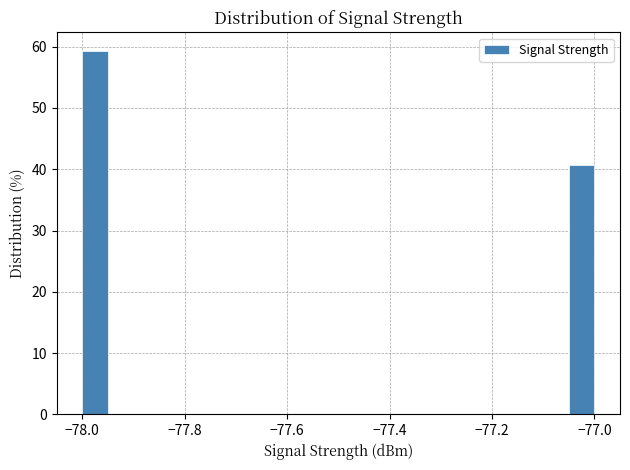

Around what value on the x-axis is the tallest bar? Give the approximate position of its centre, as read against the axis.

-77.98